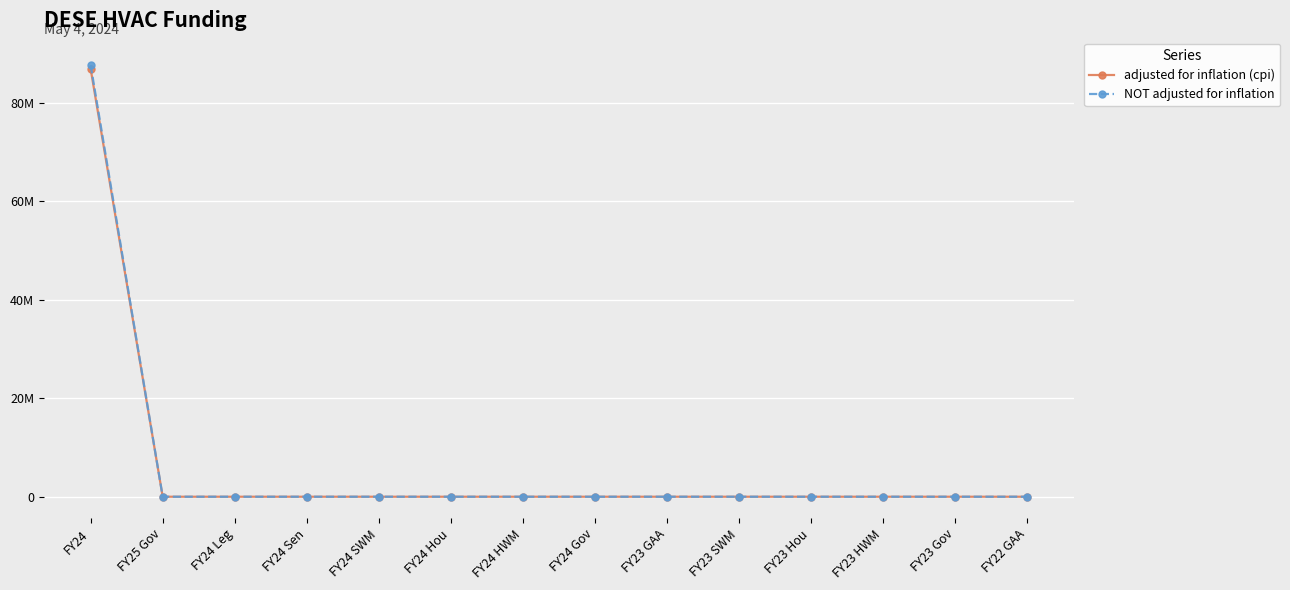

What is the label of the 6th point from the right?

FY23 GAA